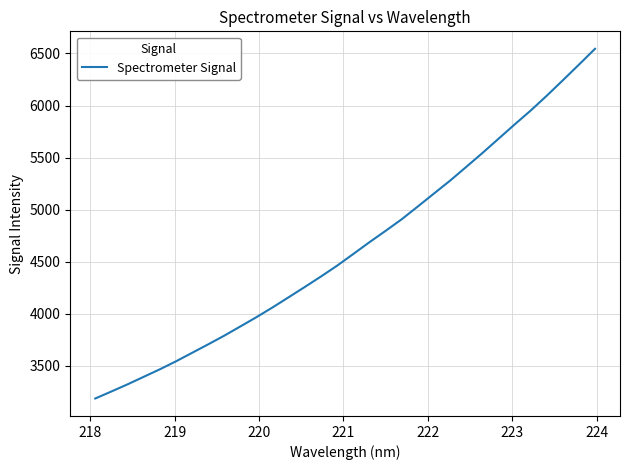

What is the smallest value displayed?

3183.3